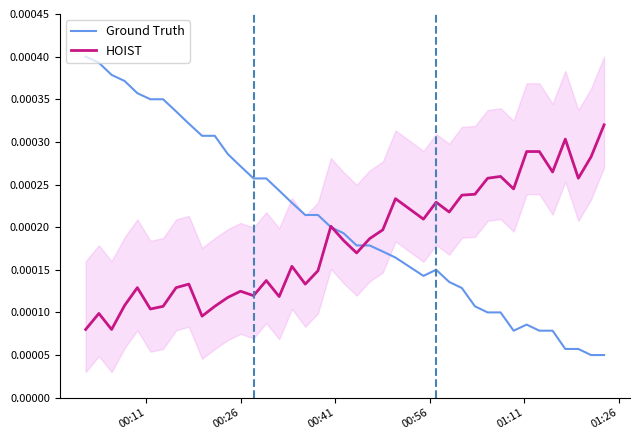

Is this an area chart (filled region under the line)?

No